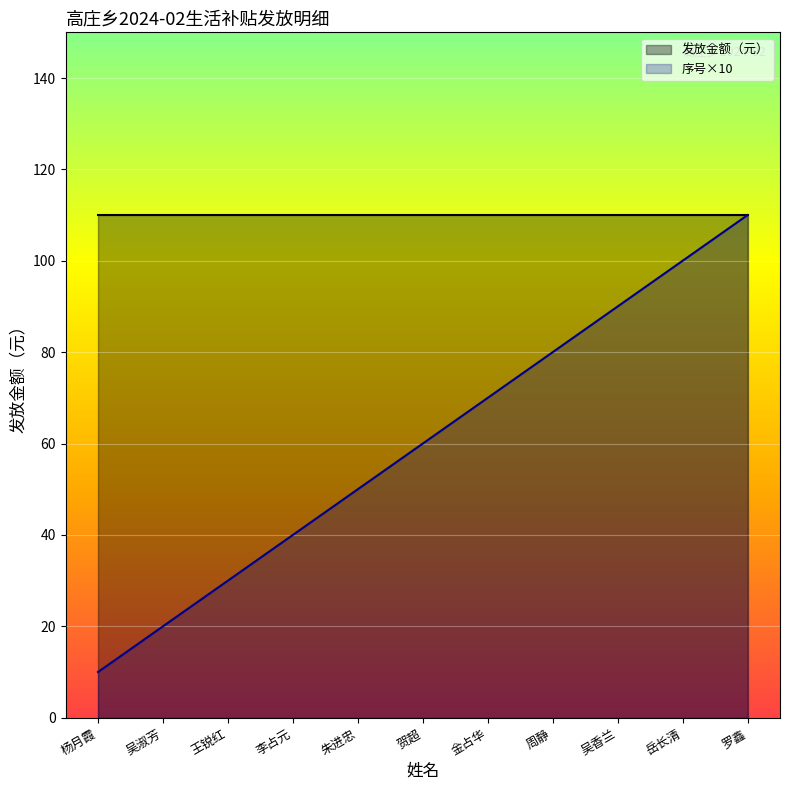

Does the chart display data point markers on the line(s)?

No